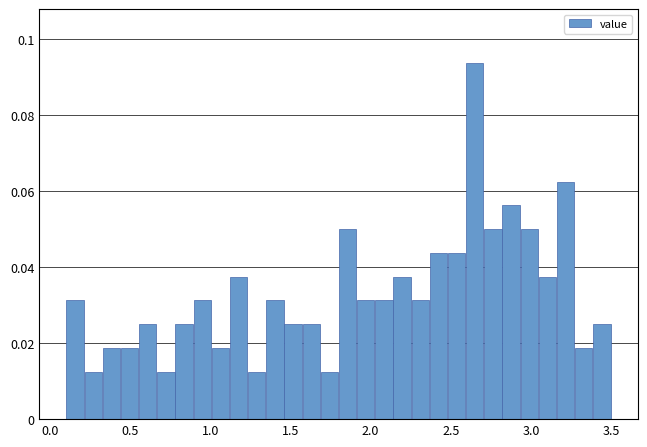

Around what value on the x-axis is the tallest bar? Give the approximate position of its centre, as read against the axis.

2.65